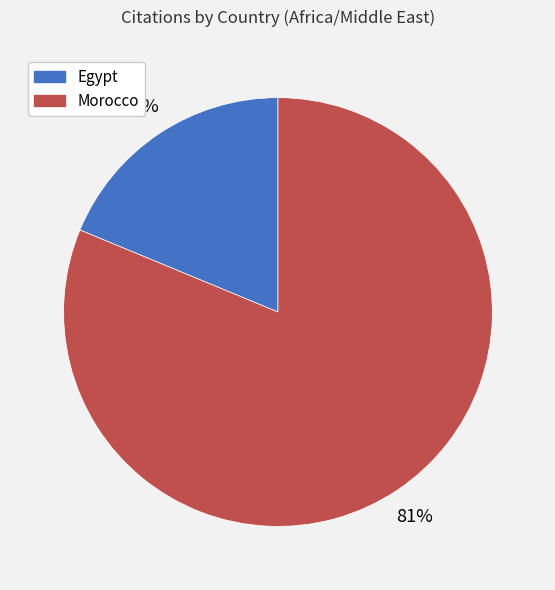

Between Egypt and Morocco, which is larger?

Morocco